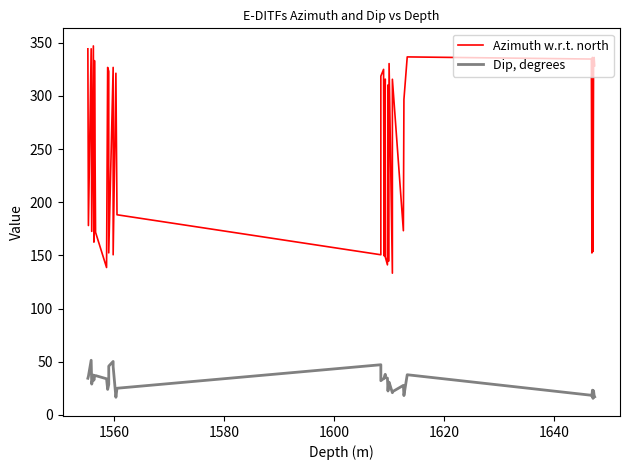

True or false: Dip, degrees and Azimuth w.r.t. north intersect in this chart.

False